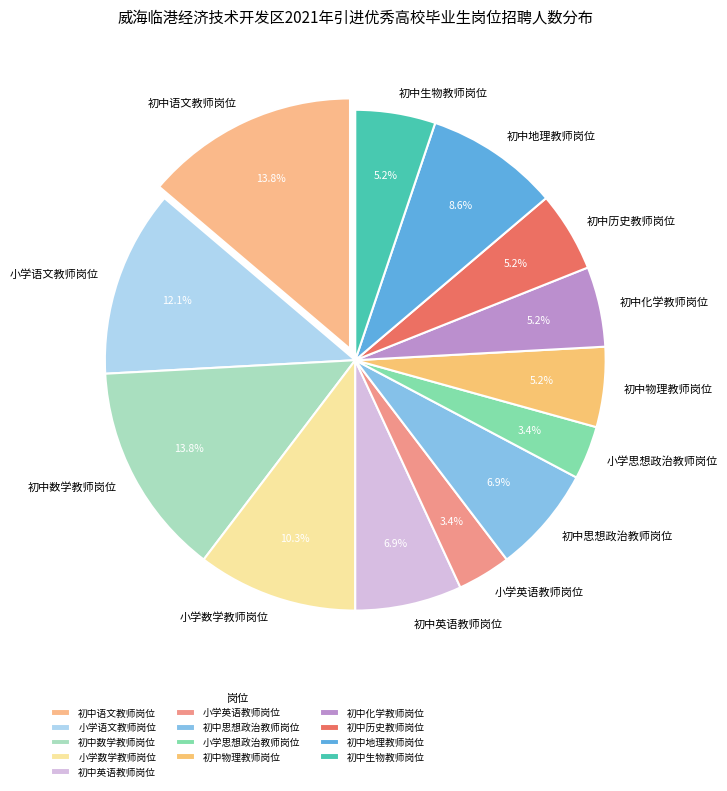

Count the number of slices in the pie.

13